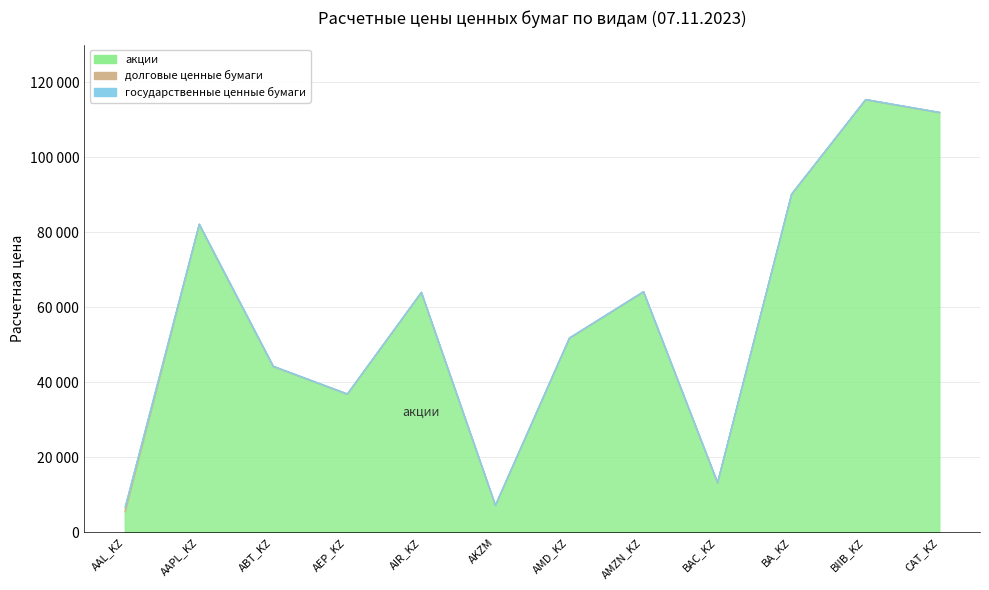

Reading right to left, transcribe all the data shown in this chart.

акции: CAT_KZ=111939.0	BIIB_KZ=115378.1	BA_KZ=90185.8	BAC_KZ=13307.2	AMZN_KZ=64189.8	AMD_KZ=51839.1	AKZM=7261.1	AIR_KZ=64003.7	AEP_KZ=36915.4	ABT_KZ=44275.4	AAPL_KZ=82128.8	AAL_KZ=5572.1
долговые ценные бумаги: CAT_KZ=90.8	BIIB_KZ=89.8	BA_KZ=99.2	BAC_KZ=99.6	AMZN_KZ=80.8	AMD_KZ=90.8	AKZM=93.3	AIR_KZ=93.7	AEP_KZ=84.4	ABT_KZ=88.6	AAPL_KZ=88.9	AAL_KZ=1229.8
государственные ценные бумаги: CAT_KZ=0.0	BIIB_KZ=0.0	BA_KZ=0.0	BAC_KZ=0.0	AMZN_KZ=0.0	AMD_KZ=0.0	AKZM=0.0	AIR_KZ=0.0	AEP_KZ=0.0	ABT_KZ=37.3	AAPL_KZ=87.4	AAL_KZ=89.5